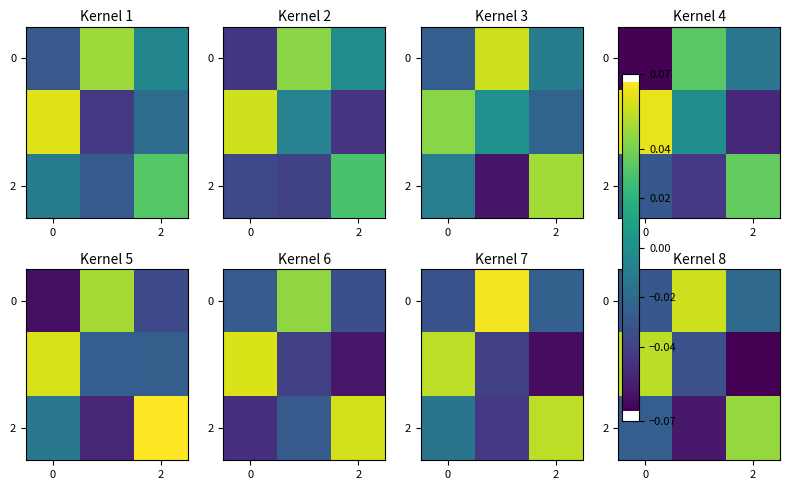

At which label does 2 first exceed 0?

2